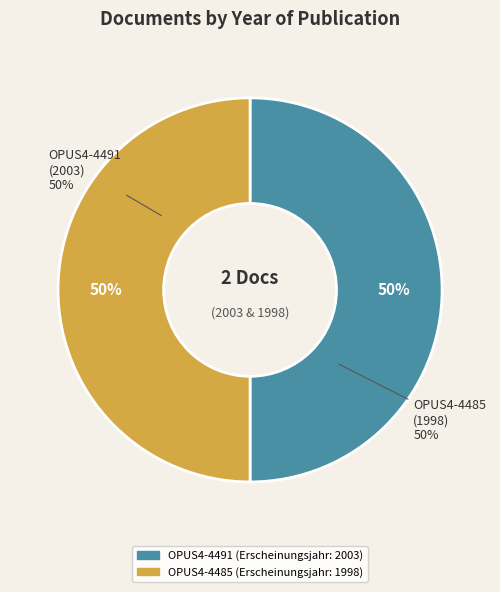

Rank the categories by value from lowest to highest.

OPUS4-4485 (1998), OPUS4-4491 (2003)